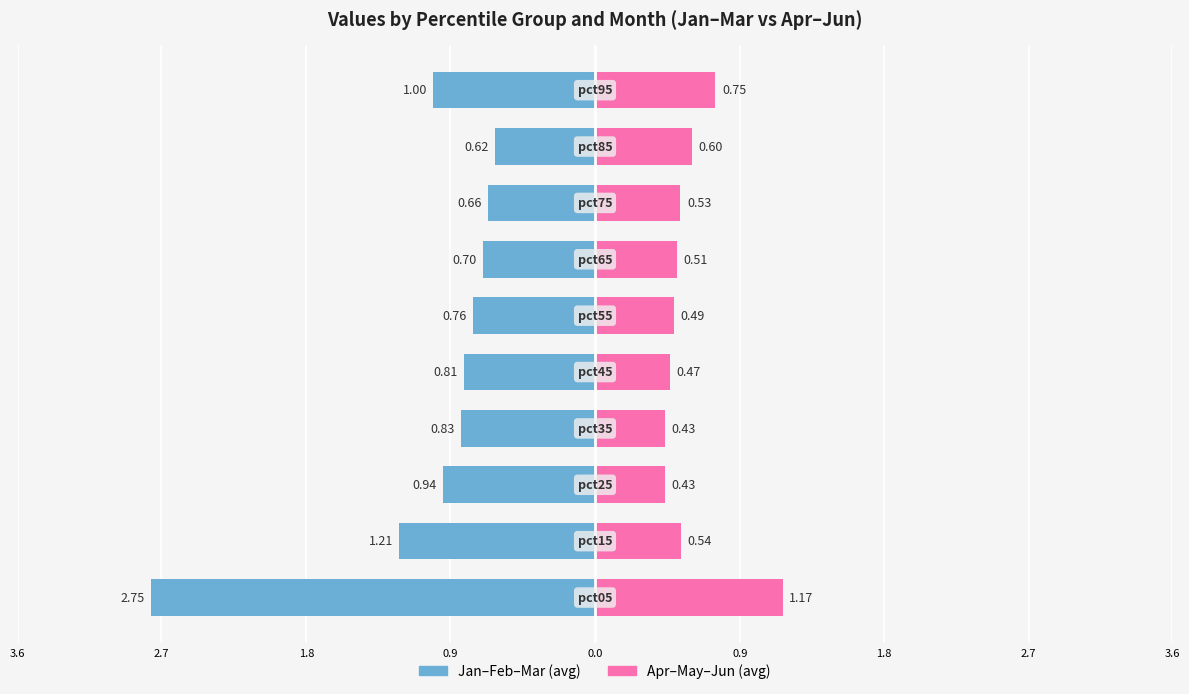

True or false: Jan-Feb-Mar (avg) has a value of -1.3 at 3.6.

False